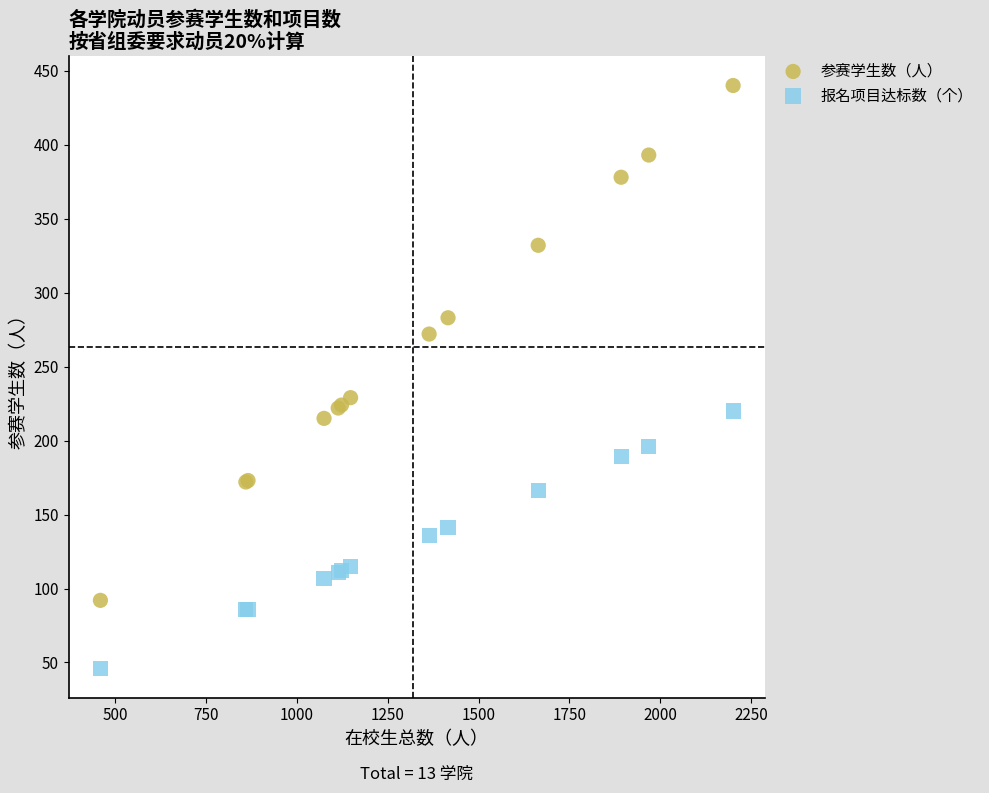

What are all the series names shown in the legend?

参赛学生数（人）, 报名项目达标数（个）